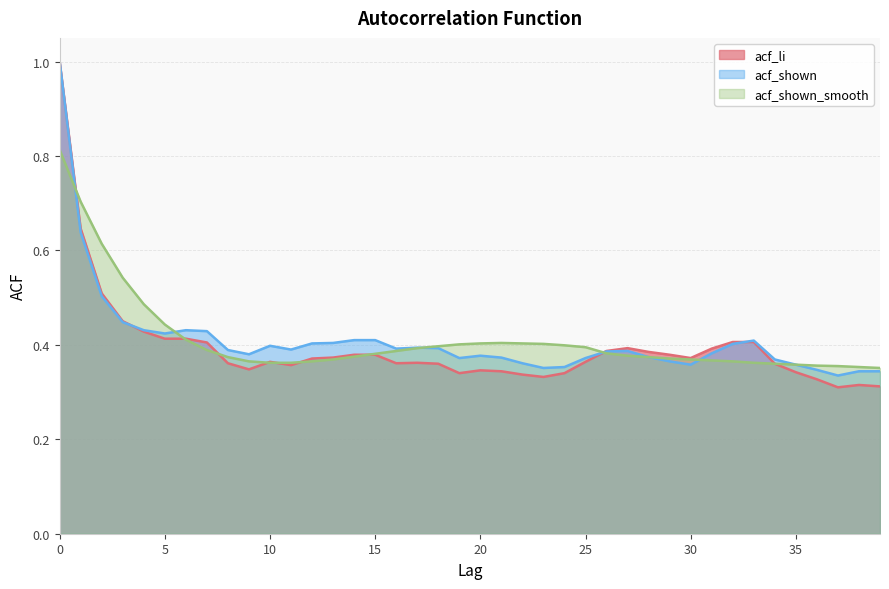

At how many categories does at least one series exceed 0?

40